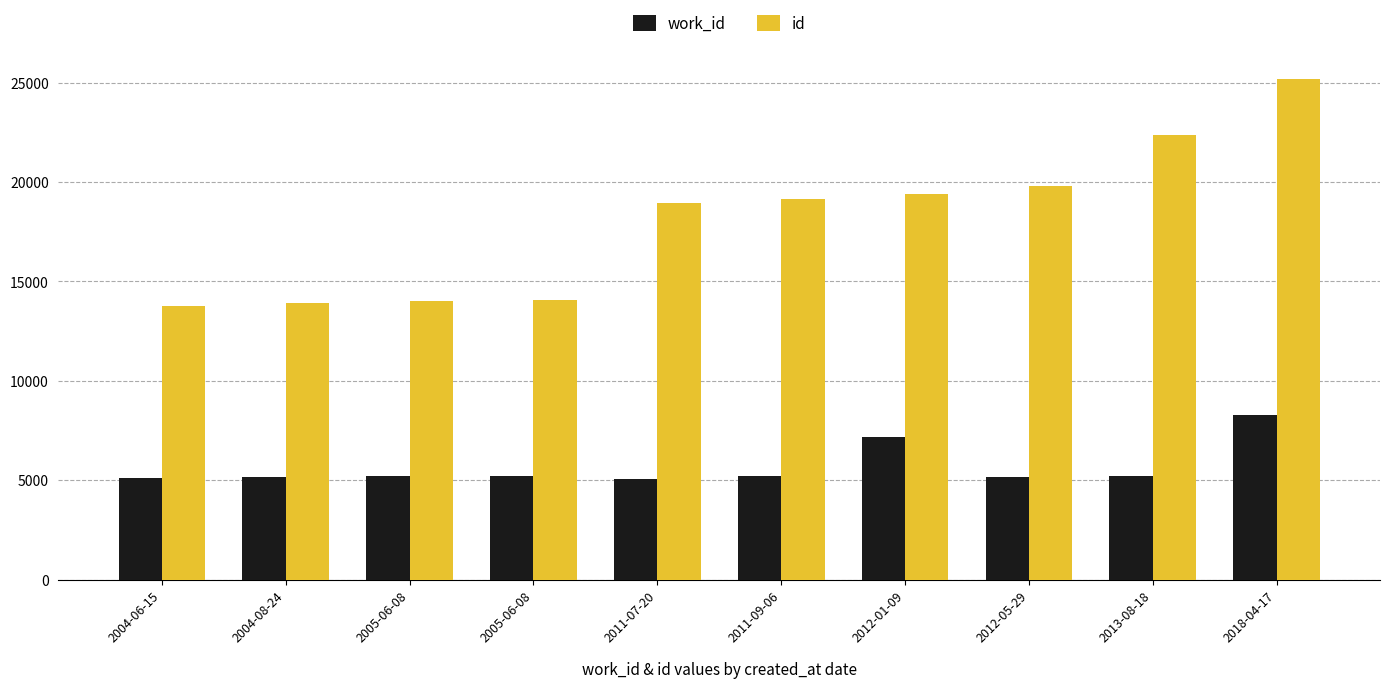

How many distinct data groups are displayed?

2